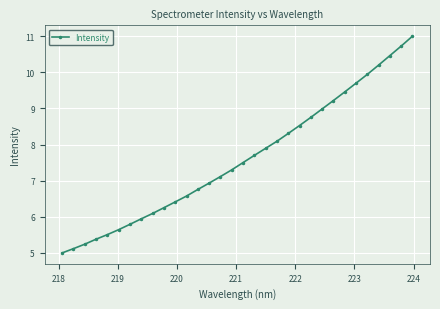

What is the value of the 10th point from the left?

6.3